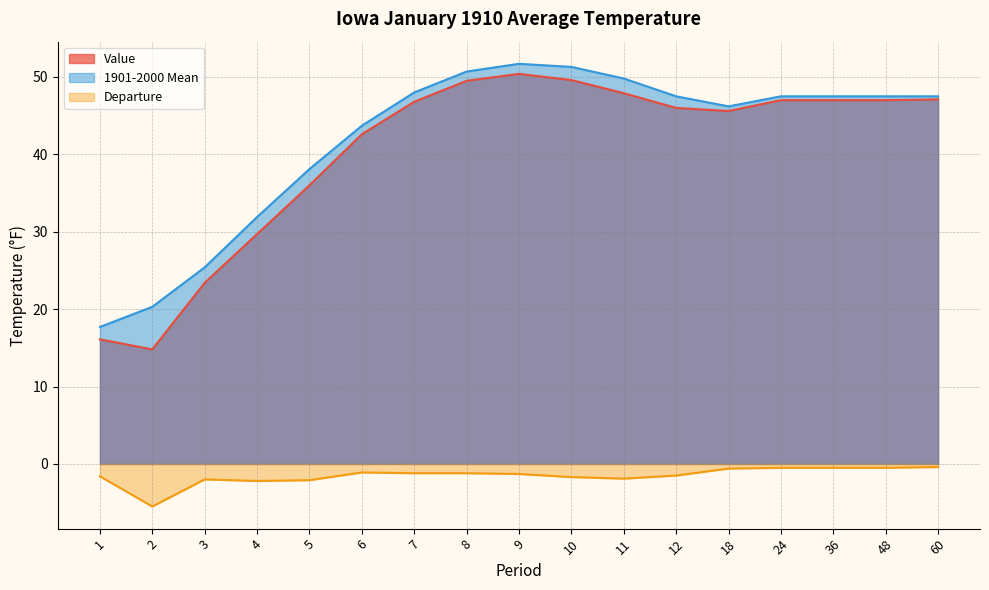

What is the difference between the highest and lowest values at 18?

46.8